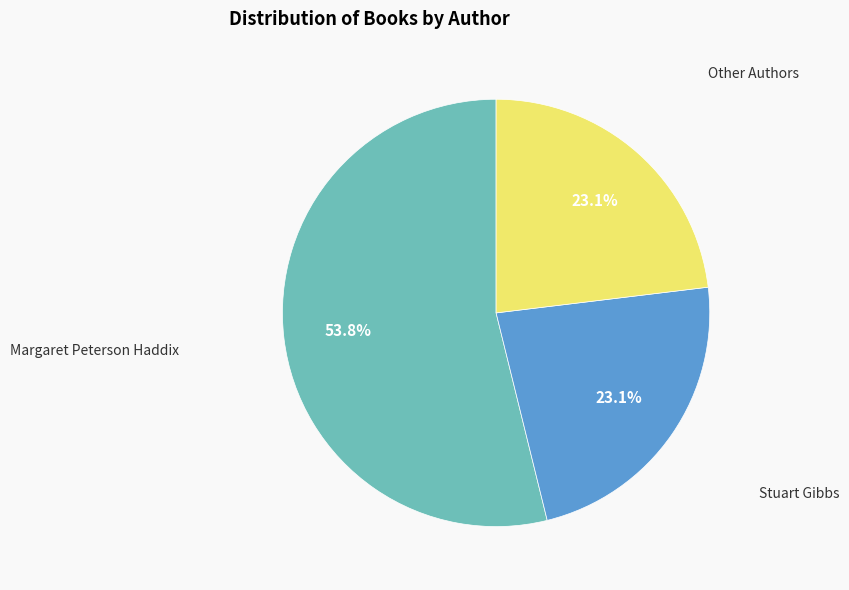

How many segments does this pie chart have?

3